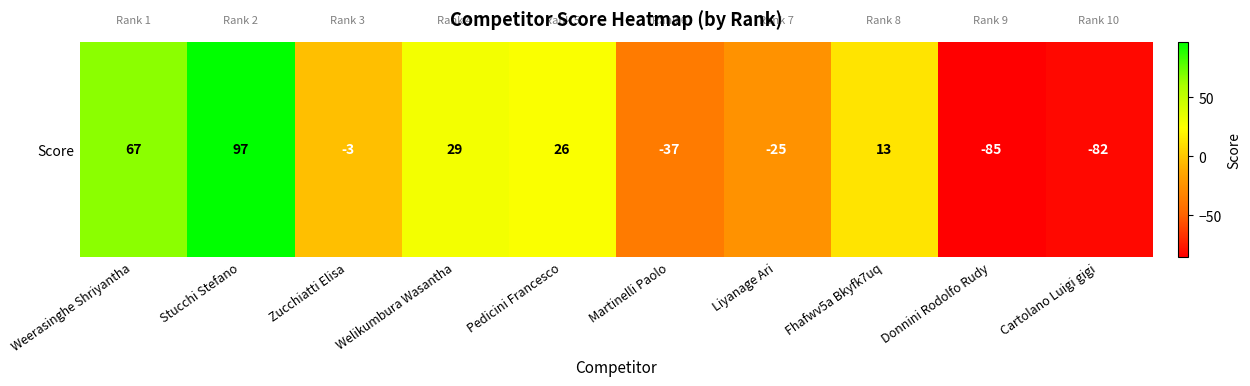

What is the ratio of the value at Weerasinghe Shriyantha to the value at Pedicini Francesco?

2.6